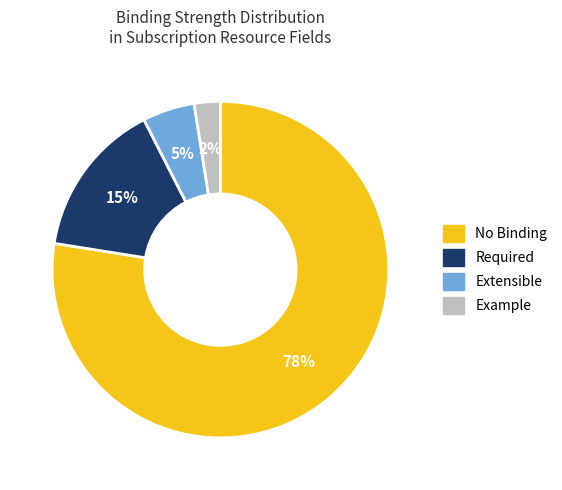

To the nearest percent, what is the difference between the Example and Extensible slice percentages?

3%